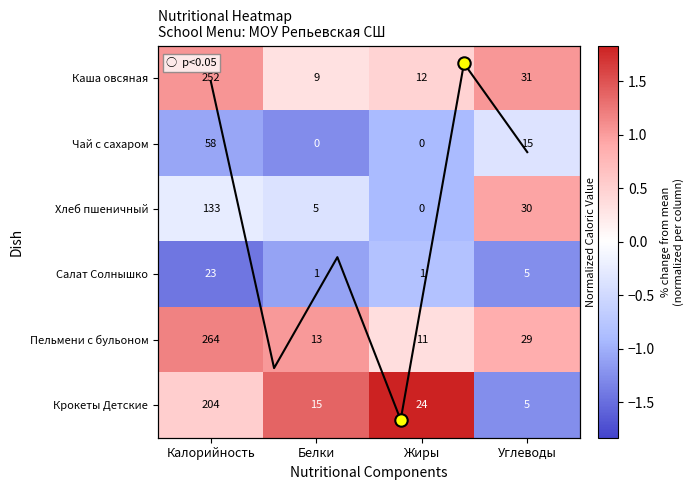

Reading left to right, what are all the values shown in this chart?

Каша овсяная: Калорийность=252.0	Белки=9.0	Жиры=12.0	Углеводы=31.0
Чай с сахаром: Калорийность=58.0	Белки=0.0	Жиры=0.0	Углеводы=15.0
Хлеб пшеничный: Калорийность=133.0	Белки=5.0	Жиры=0.0	Углеводы=30.0
Салат Солнышко: Калорийность=23.0	Белки=1.0	Жиры=1.0	Углеводы=5.0
Пельмени с бульоном: Калорийность=264.0	Белки=13.0	Жиры=11.0	Углеводы=29.0
Крокеты Детские: Калорийность=204.0	Белки=15.0	Жиры=24.0	Углеводы=5.0